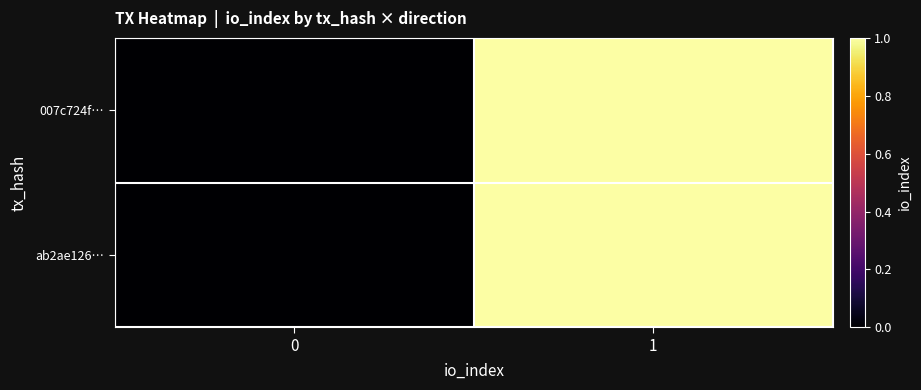

What is the maximum value shown in the chart?

1